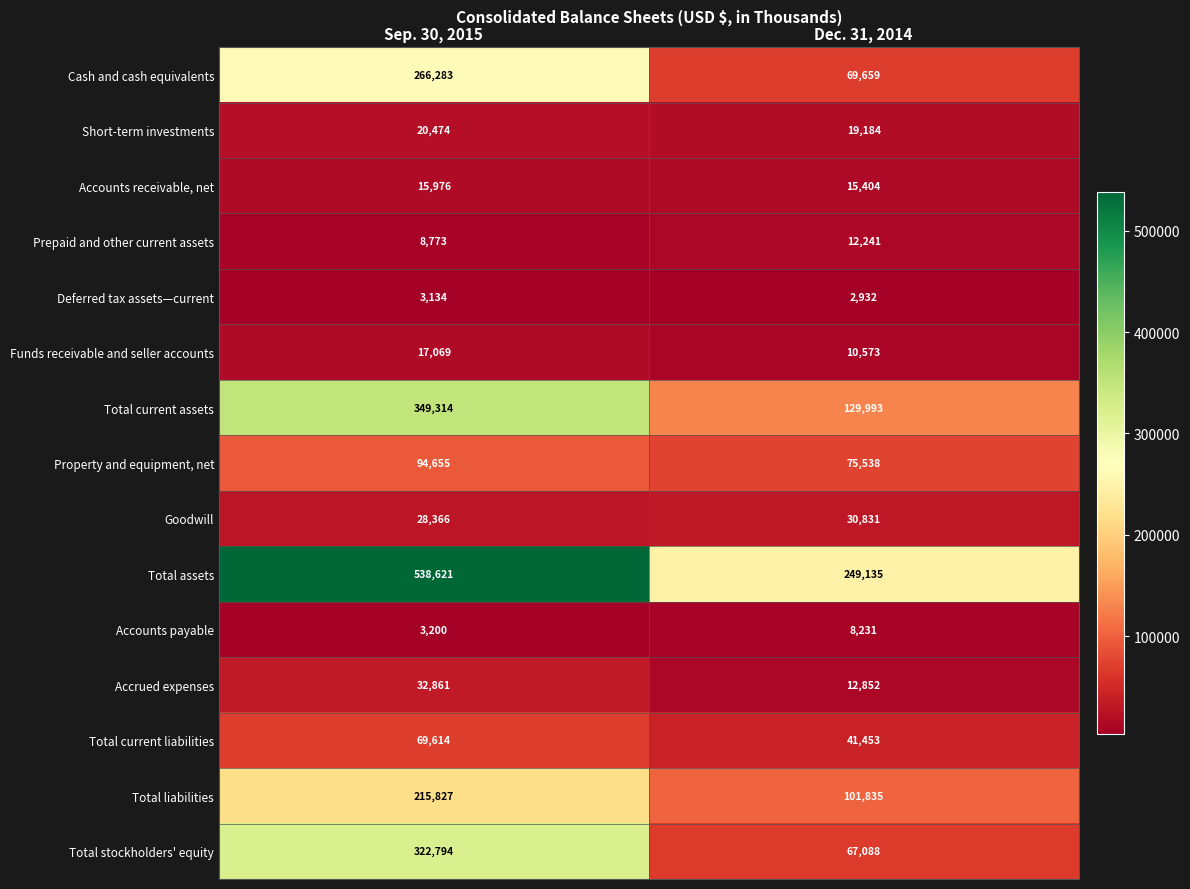

Reading right to left, extract all data points from this chart.

Cash and cash equivalents: 69659	266283
Short-term investments: 19184	20474
Accounts receivable, net: 15404	15976
Prepaid and other current assets: 12241	8773
Deferred tax assets—current: 2932	3134
Funds receivable and seller accounts: 10573	17069
Total current assets: 129993	349314
Property and equipment, net: 75538	94655
Goodwill: 30831	28366
Total assets: 249135	538621
Accounts payable: 8231	3200
Accrued expenses: 12852	32861
Total current liabilities: 41453	69614
Total liabilities: 101835	215827
Total stockholders' equity: 67088	322794